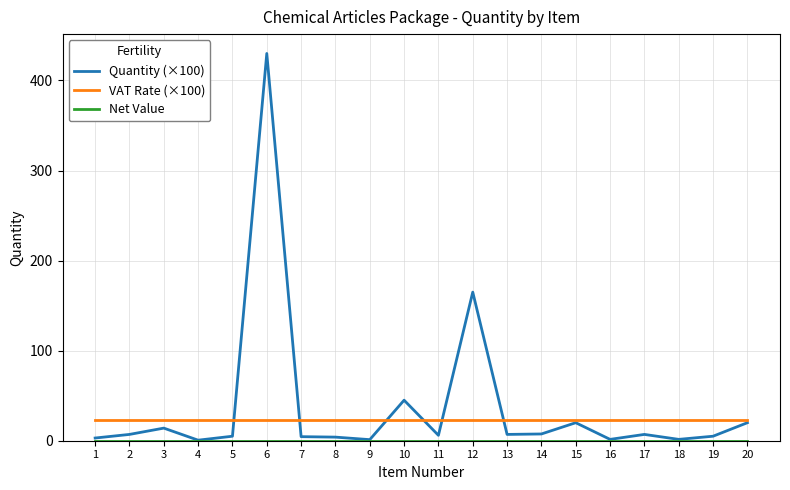

At which category is the sum across all series the highest?

6